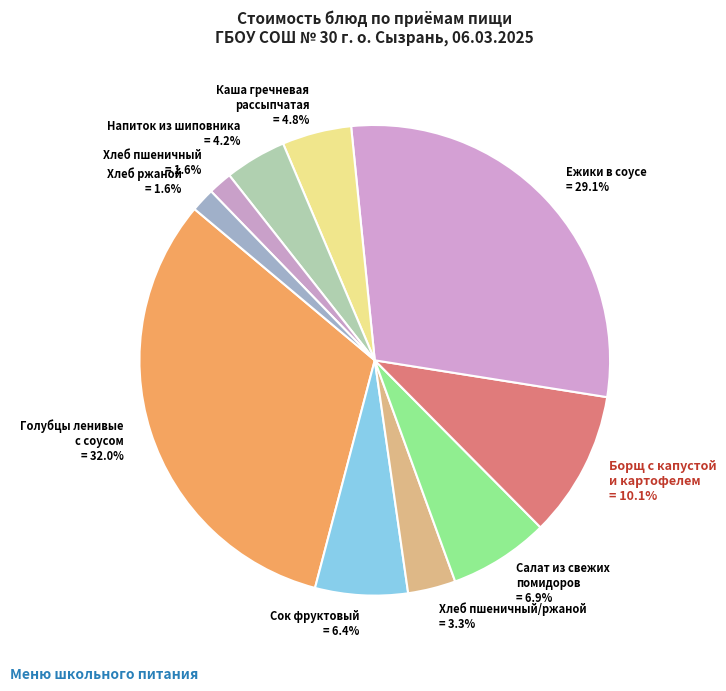

Is there any slice that represents more than half of the pie?

No